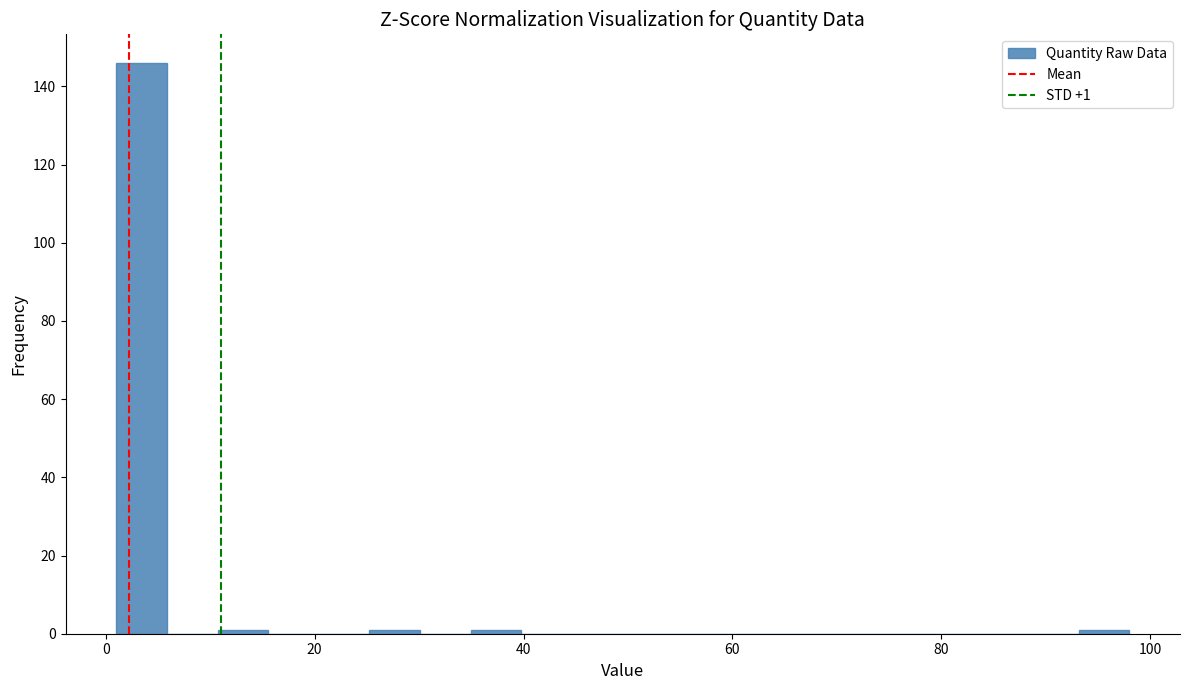

Read against the x-axis, roughly where is the centre of the tallest bar?

4